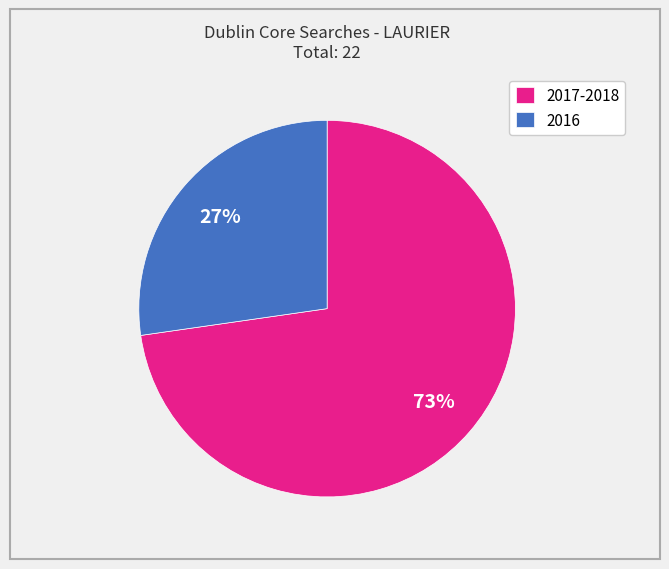

Combined, do 2016 and 2017-2018 account for over 50%?

Yes